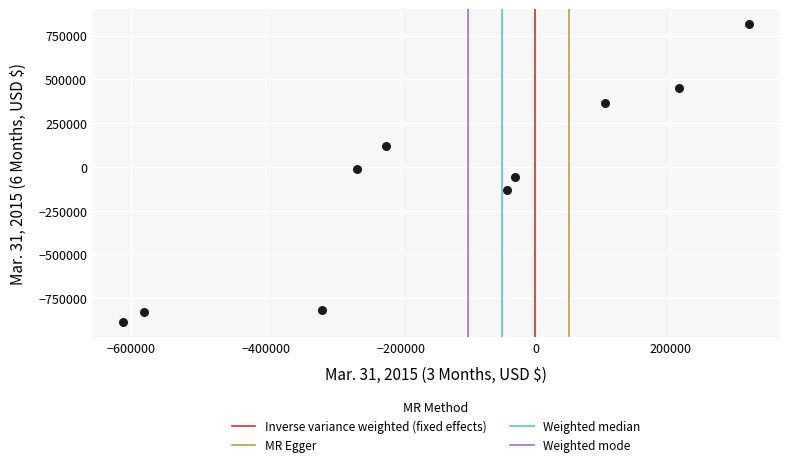

What is the range of Y values (max minus min)?

1703502